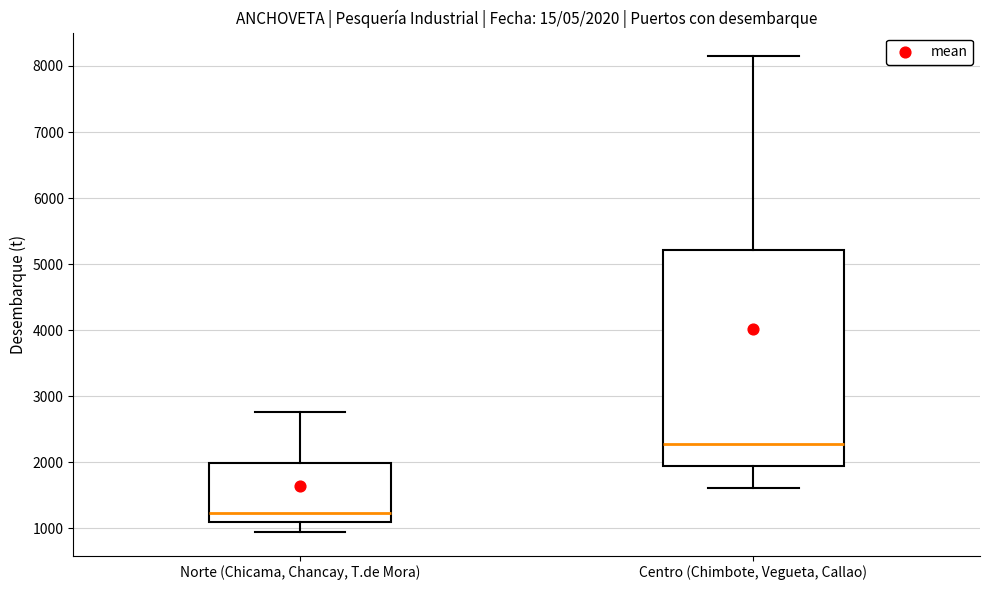

Which box is the tallest, from its lower edge to its upper edge?

Centro (Chimbote, Vegueta, Callao)